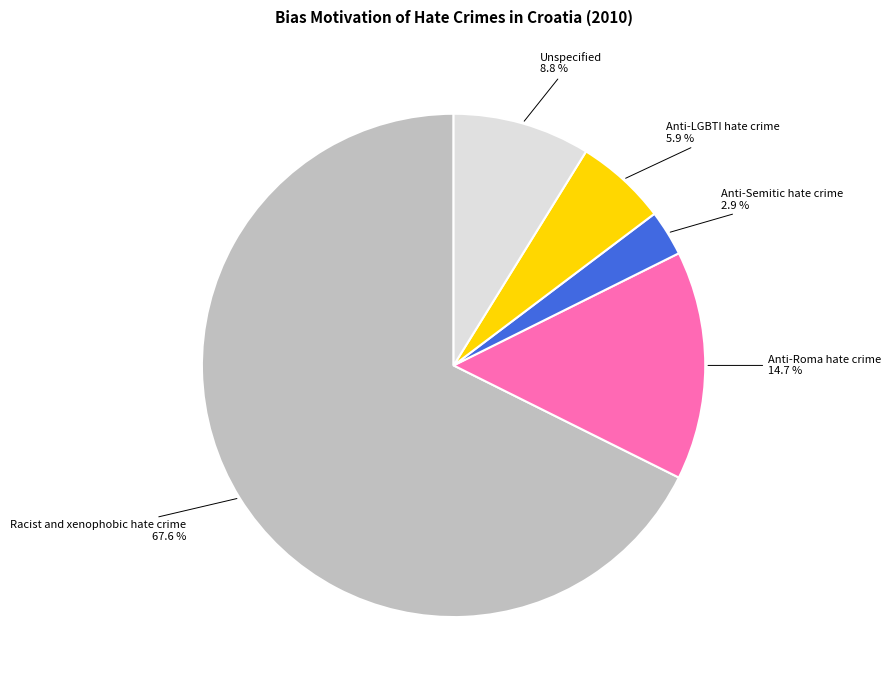

Is it true that Anti-Semitic hate crime is 3% of the pie?

True